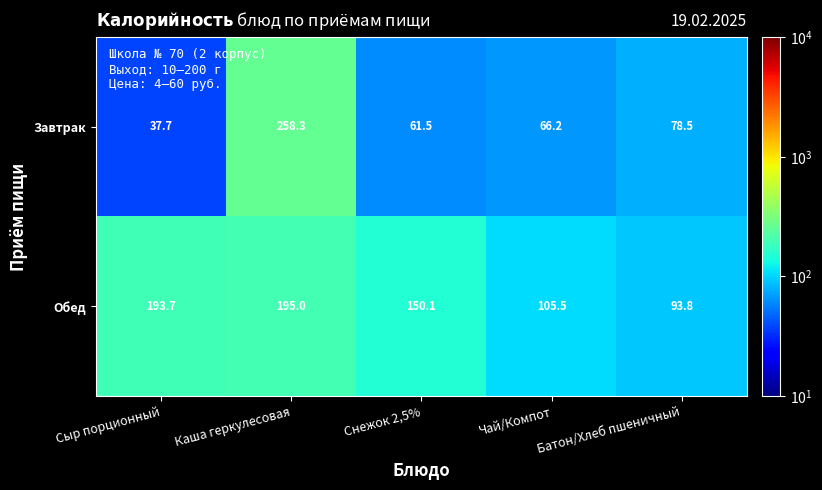

Read the Завтрак value at Сыр порционный.

37.7